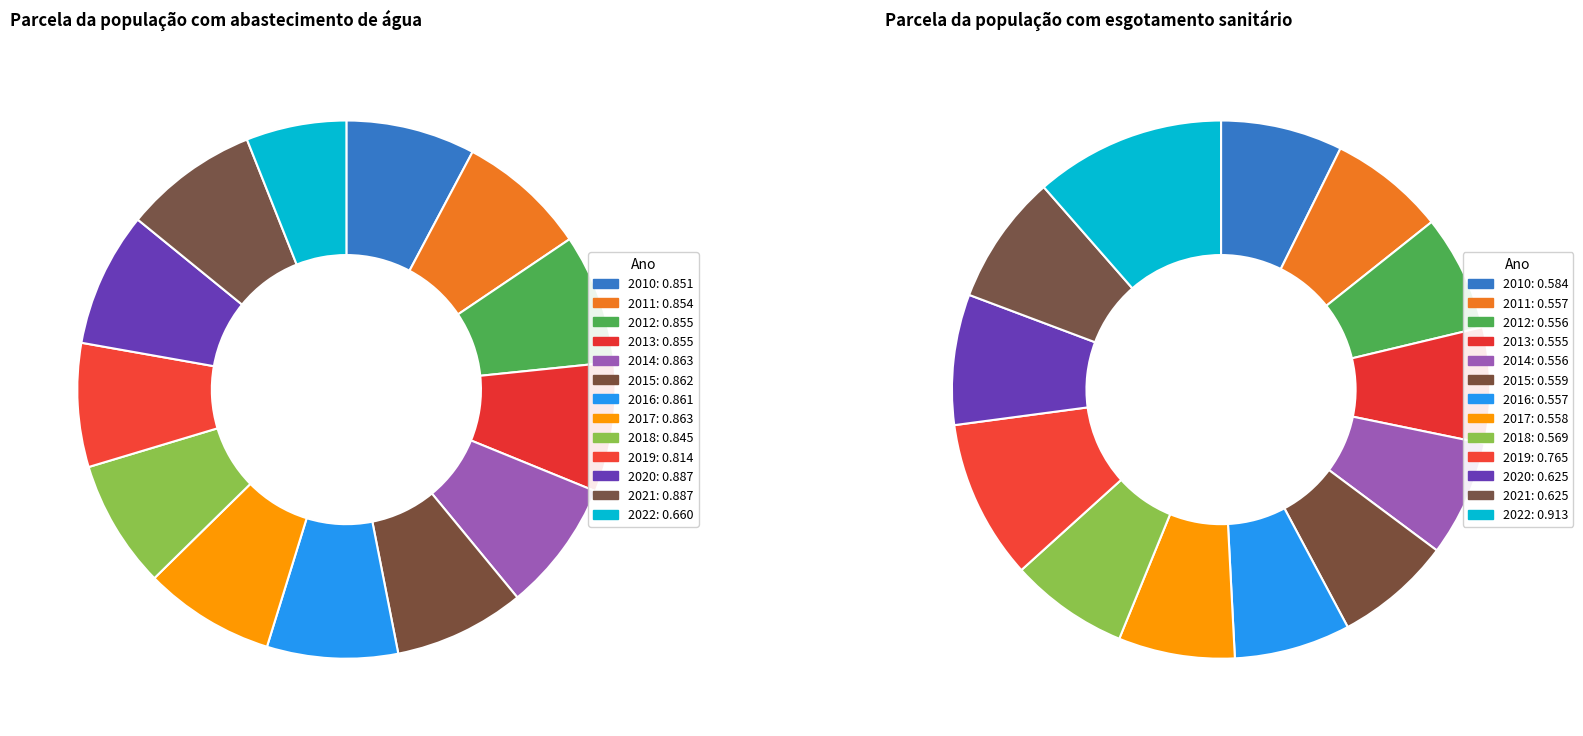

True or false: 2020 accounts for 20% of the total.

False